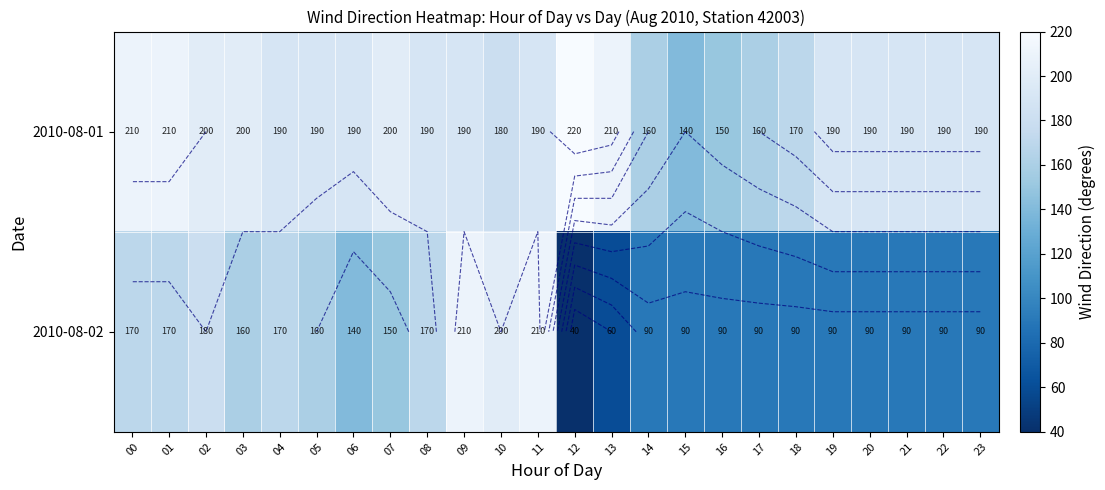

What is the difference between the second highest and minimum values in the 2010-08-01 series?

70